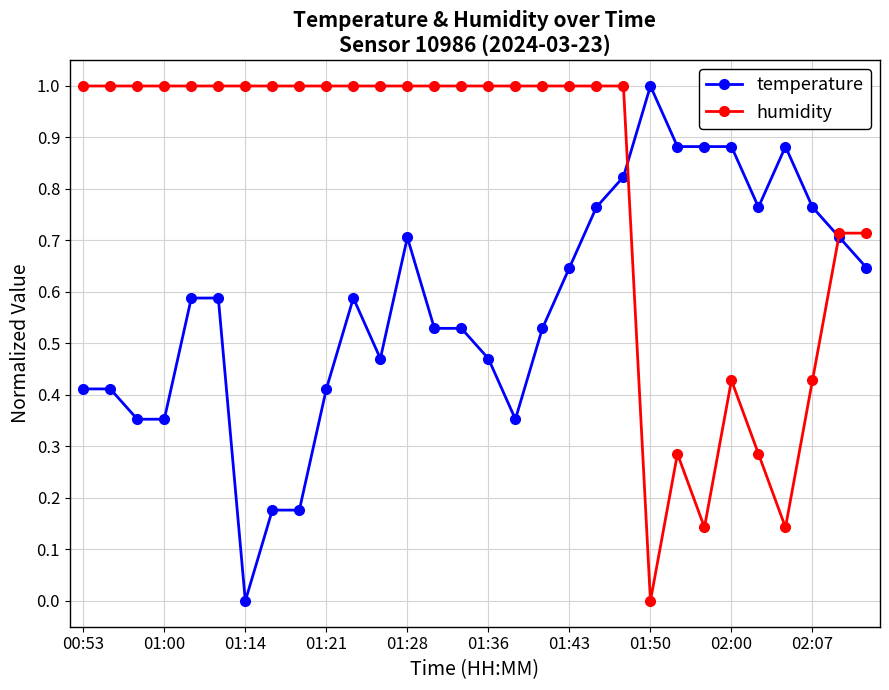

What is the value of the humidity point at the 8th from the left?

1.0